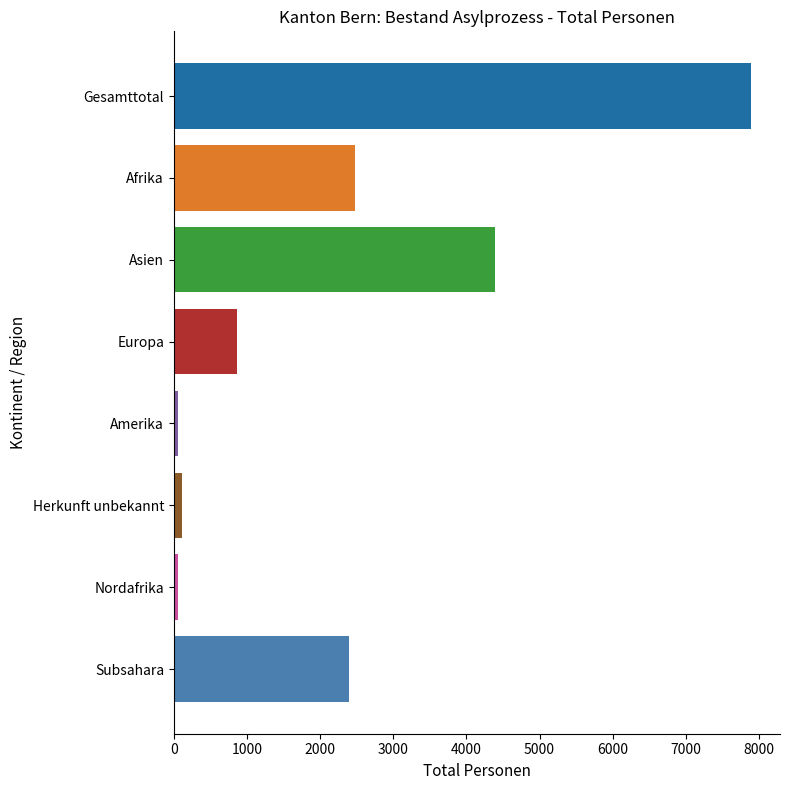

Between Subsahara and Amerika, which is larger?

Subsahara